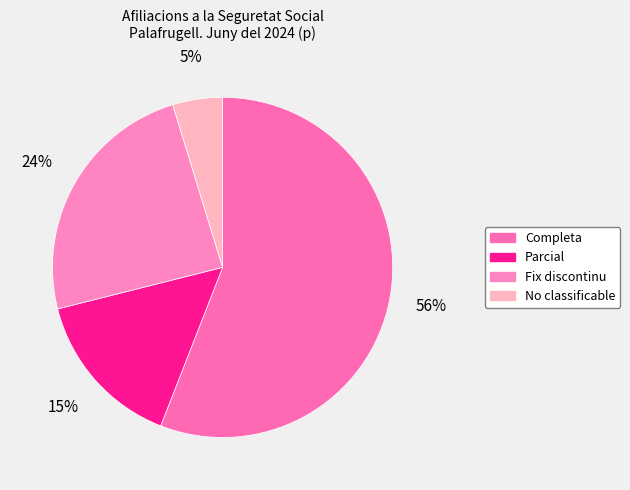

What is the largest slice in the pie chart?

Completa